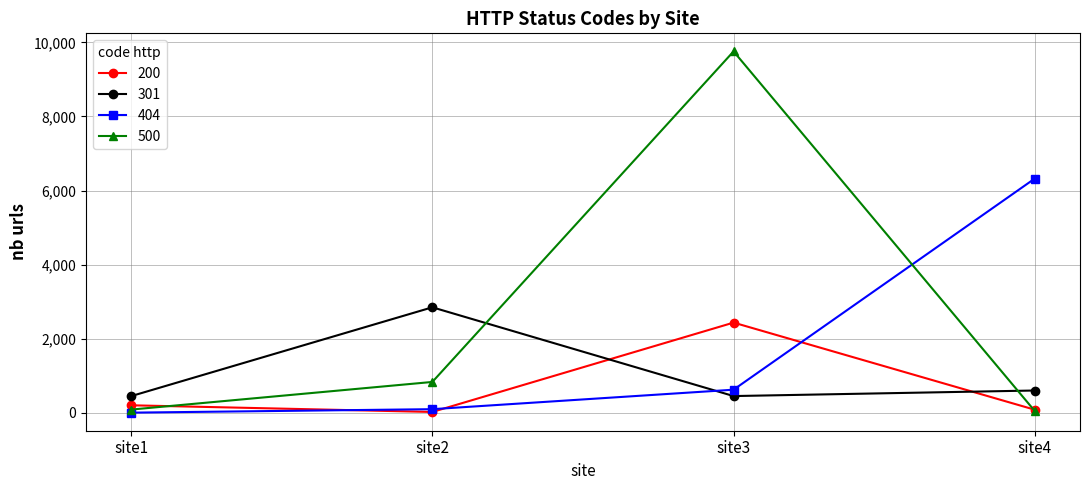

What is the maximum value for 500?

9756